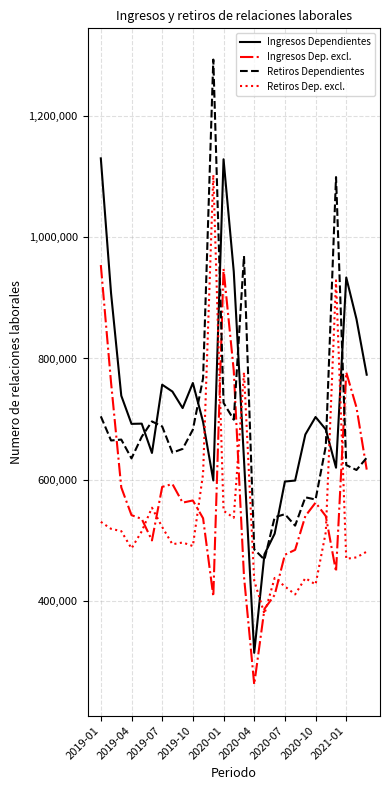

List the series in order of their overall mean, highest first.

Ingresos Dependientes, Retiros Dependientes, Ingresos Dep. excl., Retiros Dep. excl.